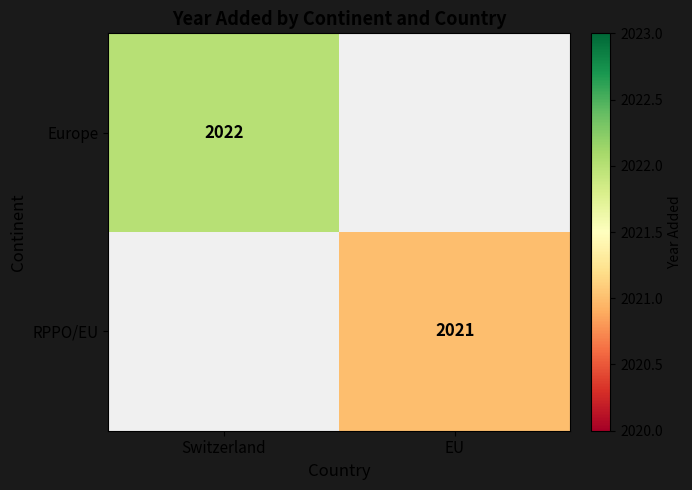

The value of RPPO/EU at EU is 2021. True or false?

True